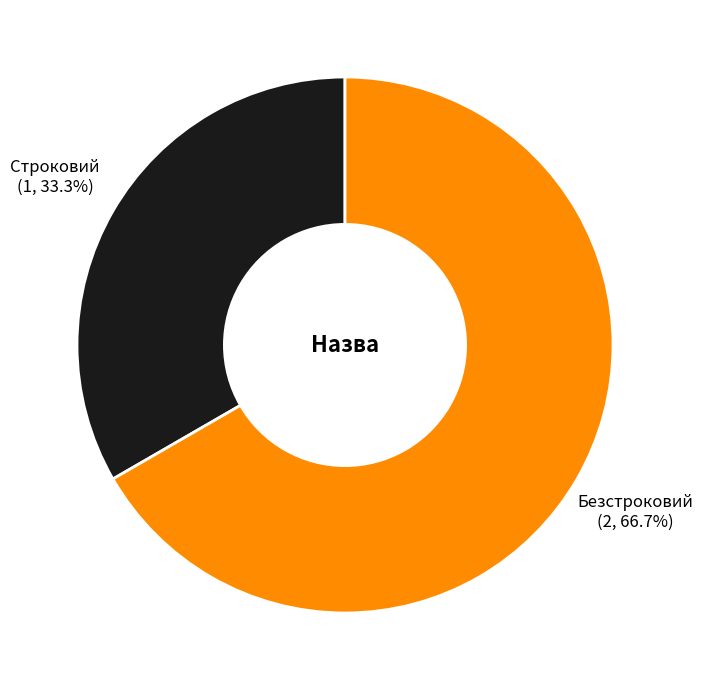

True or false: Безстроковий accounts for 67% of the total.

True